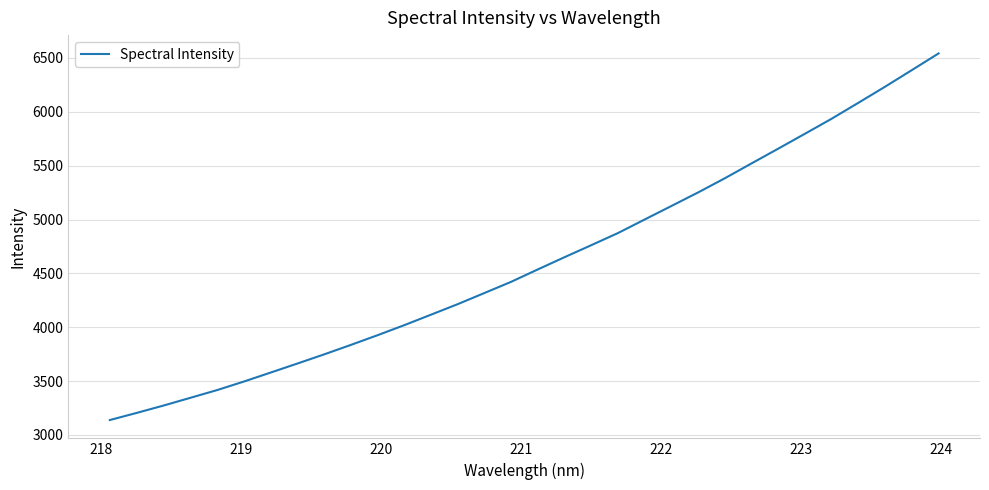

What is the smallest value displayed?

3138.6